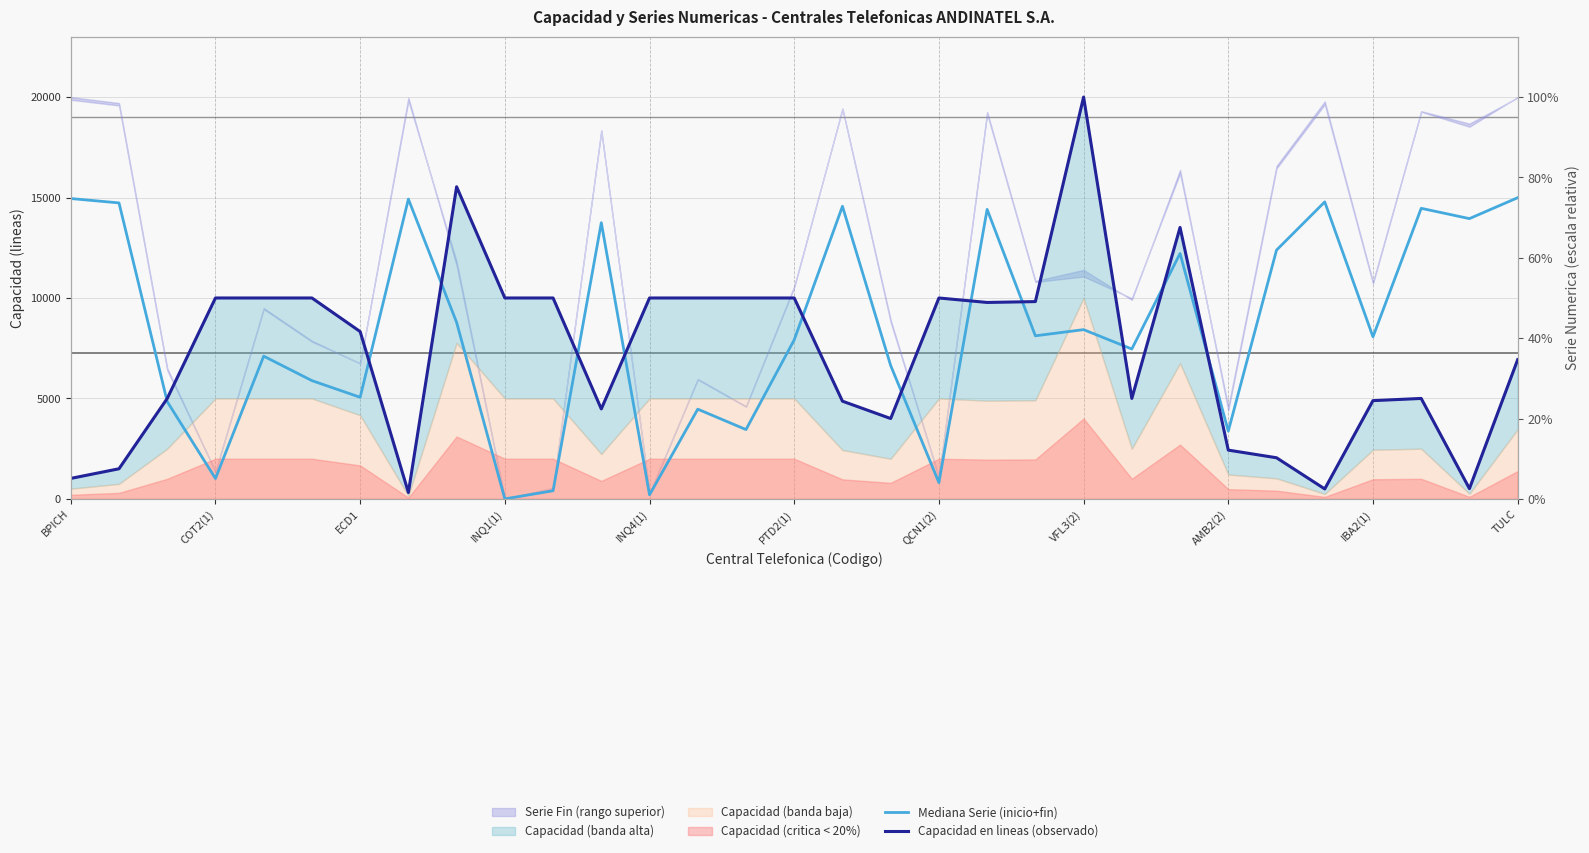

Reading right to left, what are all the values shown in this chart?

Mediana Serie (inicio+fin): 14990.1	13950.4	14463.0	8067.7	14782.5	12382.7	3373.8	12215.2	7459.8	8424.4	8117.8	14410.1	812.0	6637.6	14563.1	7916.7	3450.8	4465.8	203.0	13747.2	406.0	0.0	8785.0	14922.8	5057.8	5886.7	7104.7	1015.0	4841.2	14731.8	14949.8
Capacidad en lineas (observado): 6928.0	512.0	5000.0	4891.0	496.0	2048.0	2428.0	13512.0	5000.0	20000.0	9820.0	9778.0	10000.0	4000.0	4864.0	10000.0	10000.0	10000.0	10000.0	4478.0	10000.0	10000.0	15536.0	318.0	8328.0	10000.0	10000.0	10000.0	5000.0	1500.0	1020.0